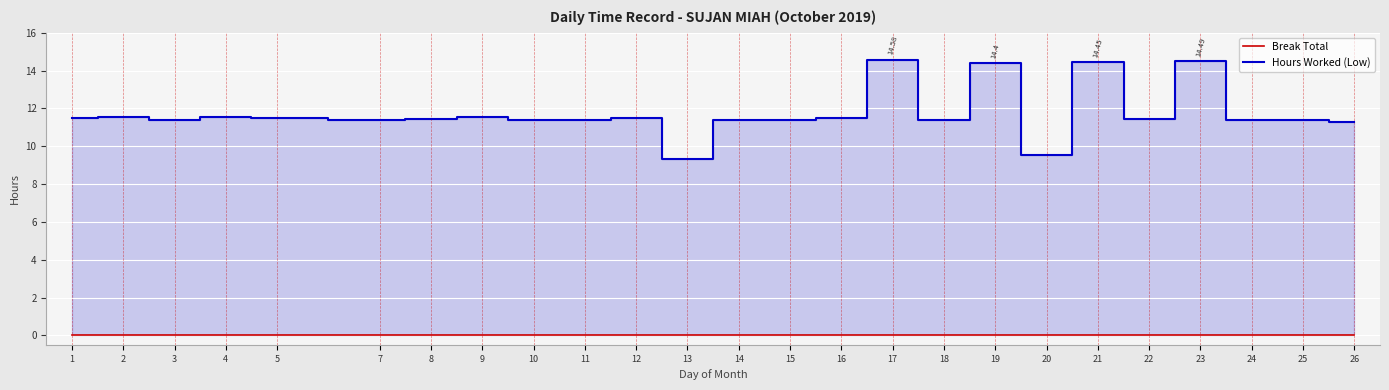

What are all the series names shown in the legend?

Break Total, Hours Worked (Low)